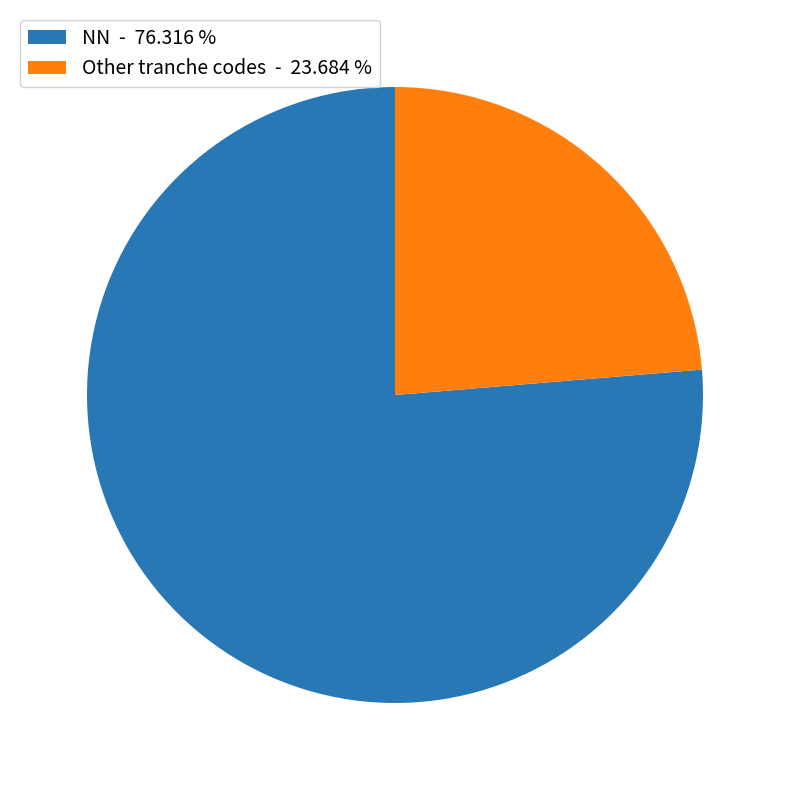

What is the ratio of the value at Other tranche codes - 23.684 % to the value at NN - 76.316 %?

0.3